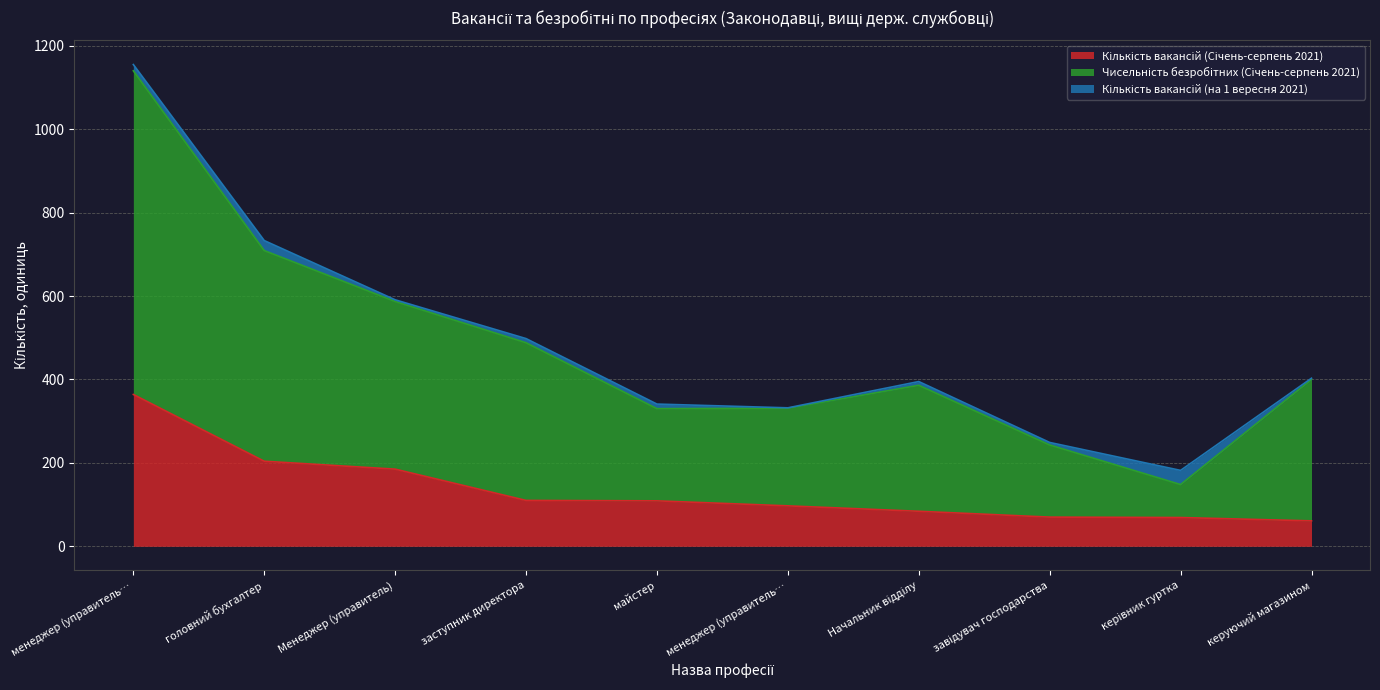

What is the difference between the maximum and minimum values in the Кількість вакансій (Січень-серпень 2021) series?

303